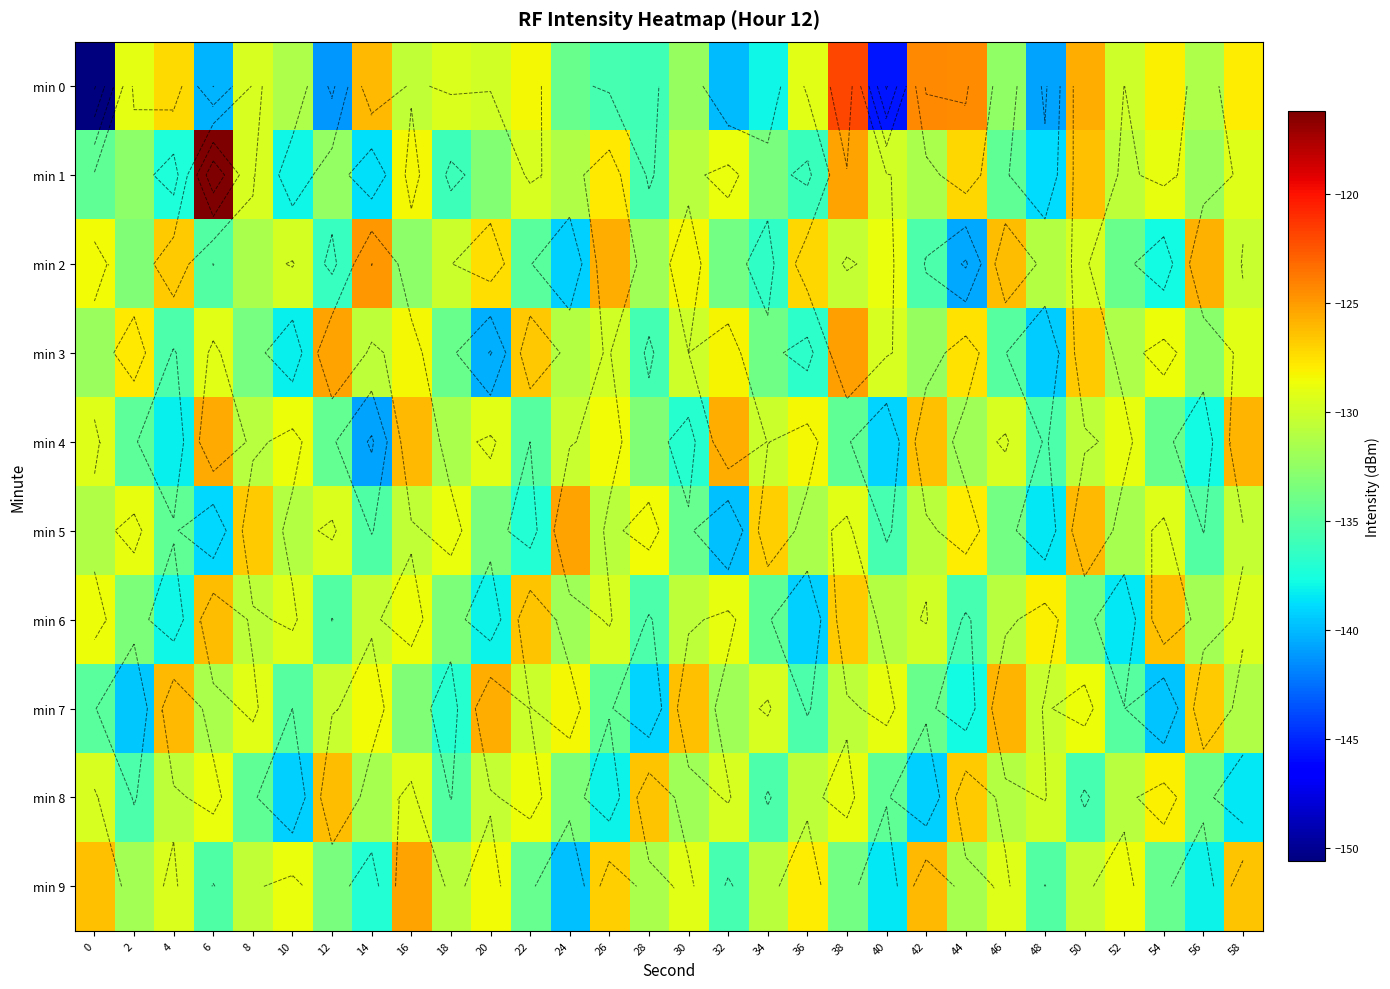

What is the average value of the min 4 series?

-131.7